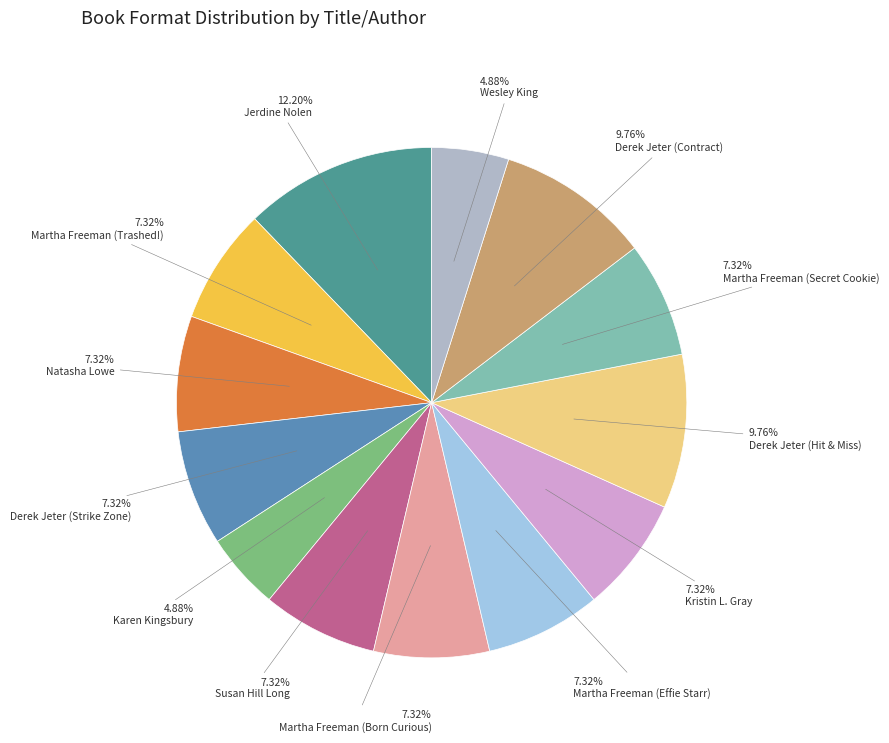

To the nearest percent, what is the average slice percentage?

8%